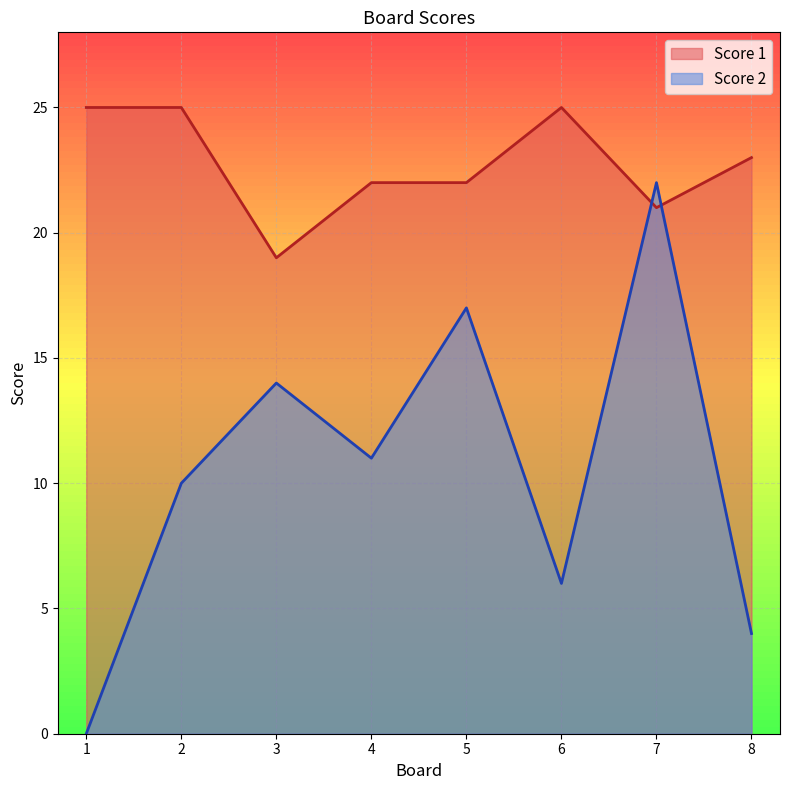

Which category has the highest value in the Score 1 series?

1